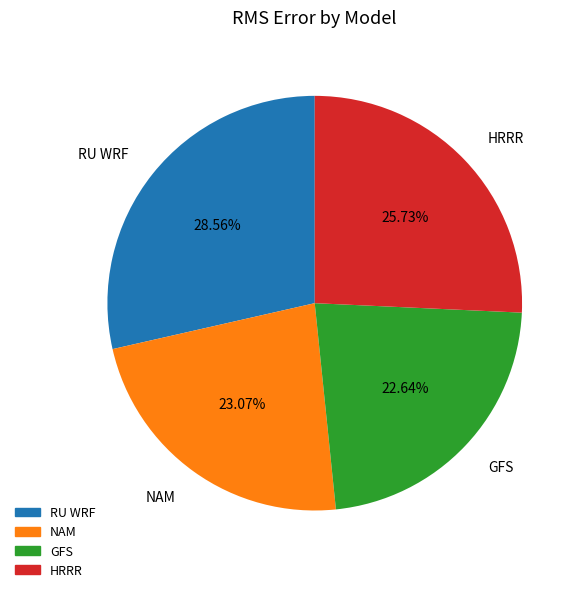

To the nearest percent, what percentage of the pie is GFS?

23%